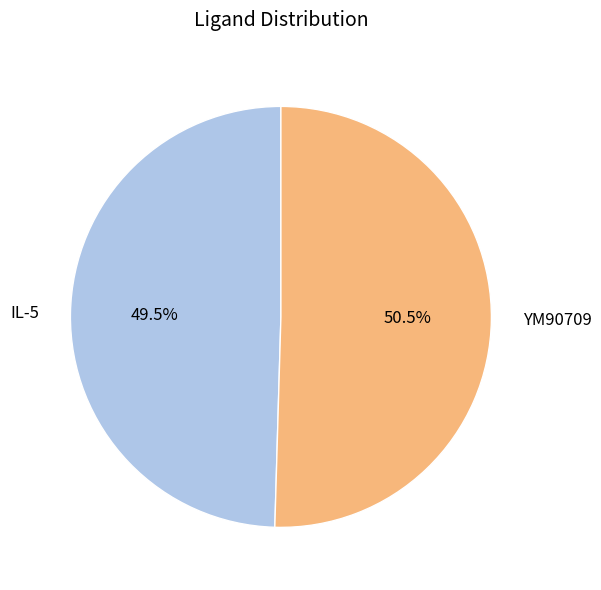

Which has a higher value, IL-5 or YM90709?

YM90709